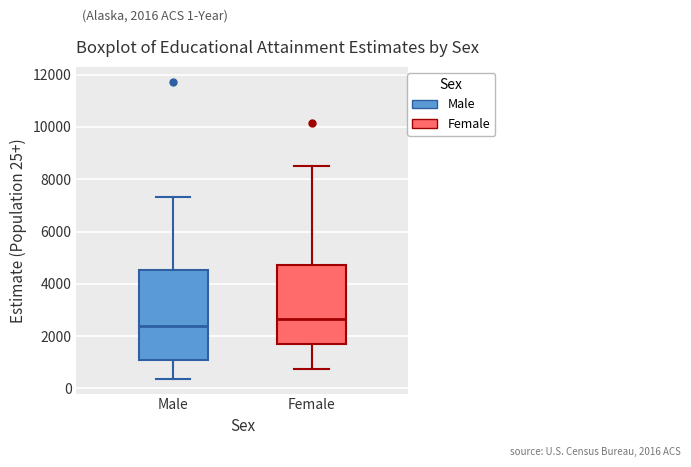

Where does the lower whisker of the box for Female end on the y-axis? The values are not printed on the chart, so give them approximately, as read against the axis.

800